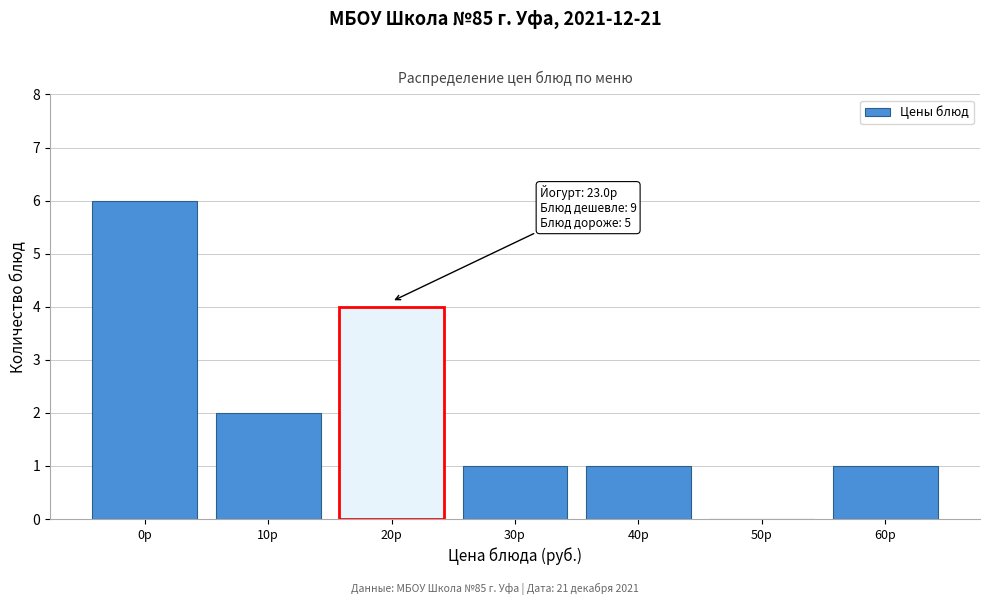

Reading left to right, what are all the values shown in this chart?

0р=6	10р=2	20р=4	30р=1	40р=1	50р=0	60р=1